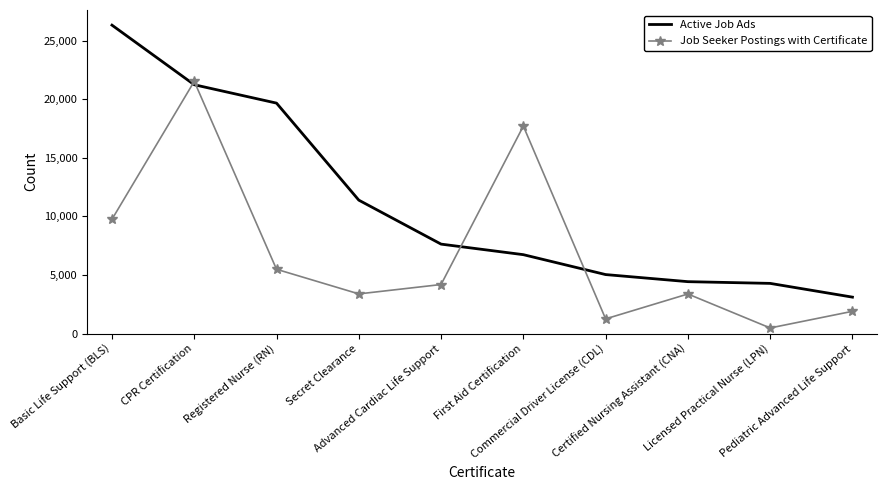

What is the total value across all series at Registered Nurse (RN)?

25145